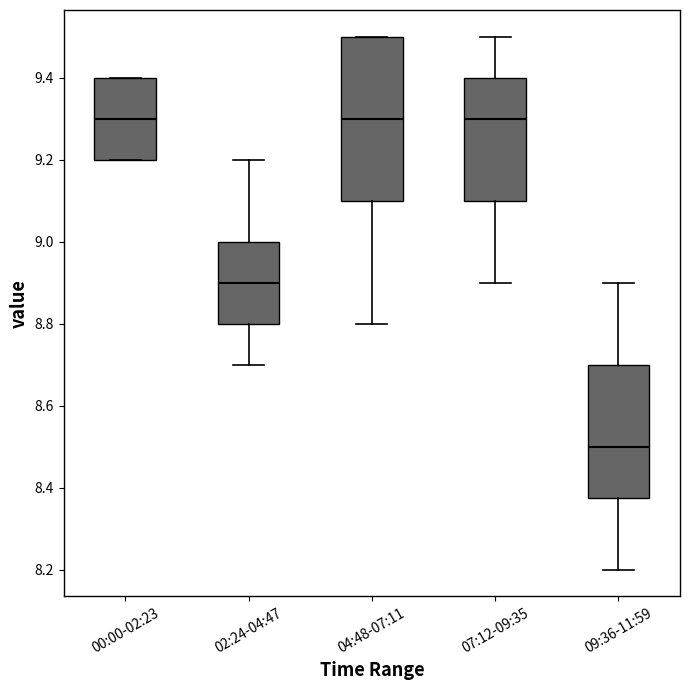

Reading left to right, transcribe this box plot: for each box, give where its median line is, the range the box spans, and where its two whiskers end, as read against the y-axis. The values are not printed on the chart, so give them approximately, as read against the axis.

00:00-02:23: median 9.30, box 9.20 to 9.40, whiskers 9.20 to 9.40
02:24-04:47: median 8.90, box 8.80 to 9.00, whiskers 8.70 to 9.20
04:48-07:11: median 9.30, box 9.10 to 9.50, whiskers 8.80 to 9.50
07:12-09:35: median 9.30, box 9.10 to 9.40, whiskers 8.90 to 9.50
09:36-11:59: median 8.50, box 8.38 to 8.70, whiskers 8.20 to 8.90